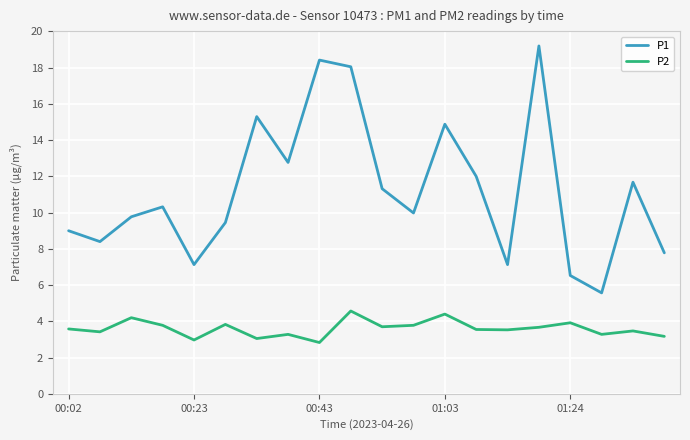

Rank the series by their maximum value, from highest to lowest.

P1, P2